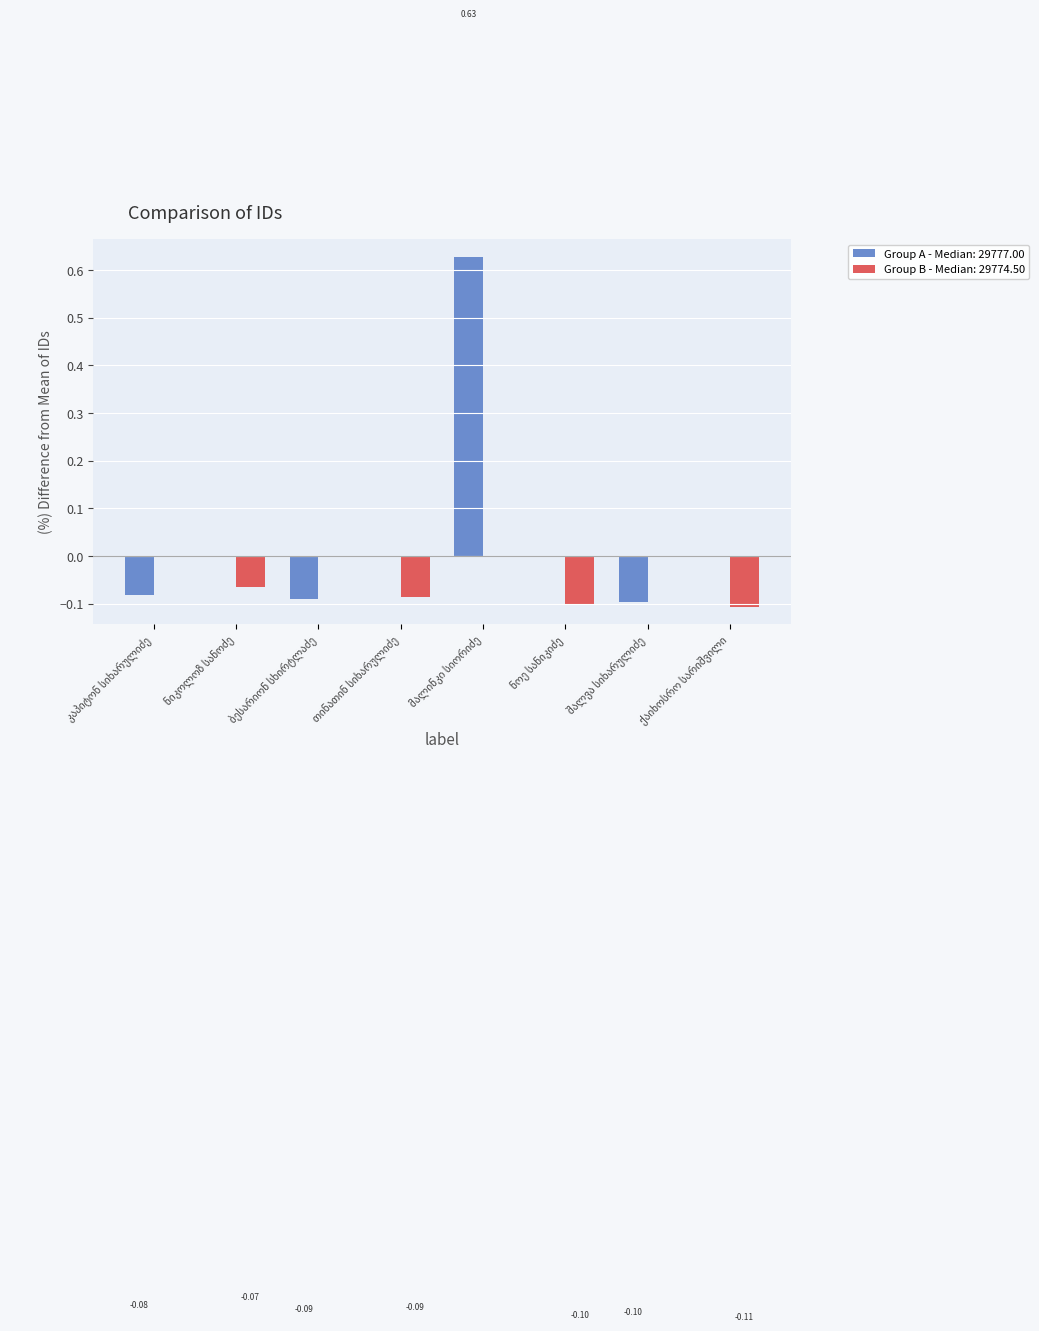

What is the sum of all Group B - Median: 29774.50 values?

-0.4